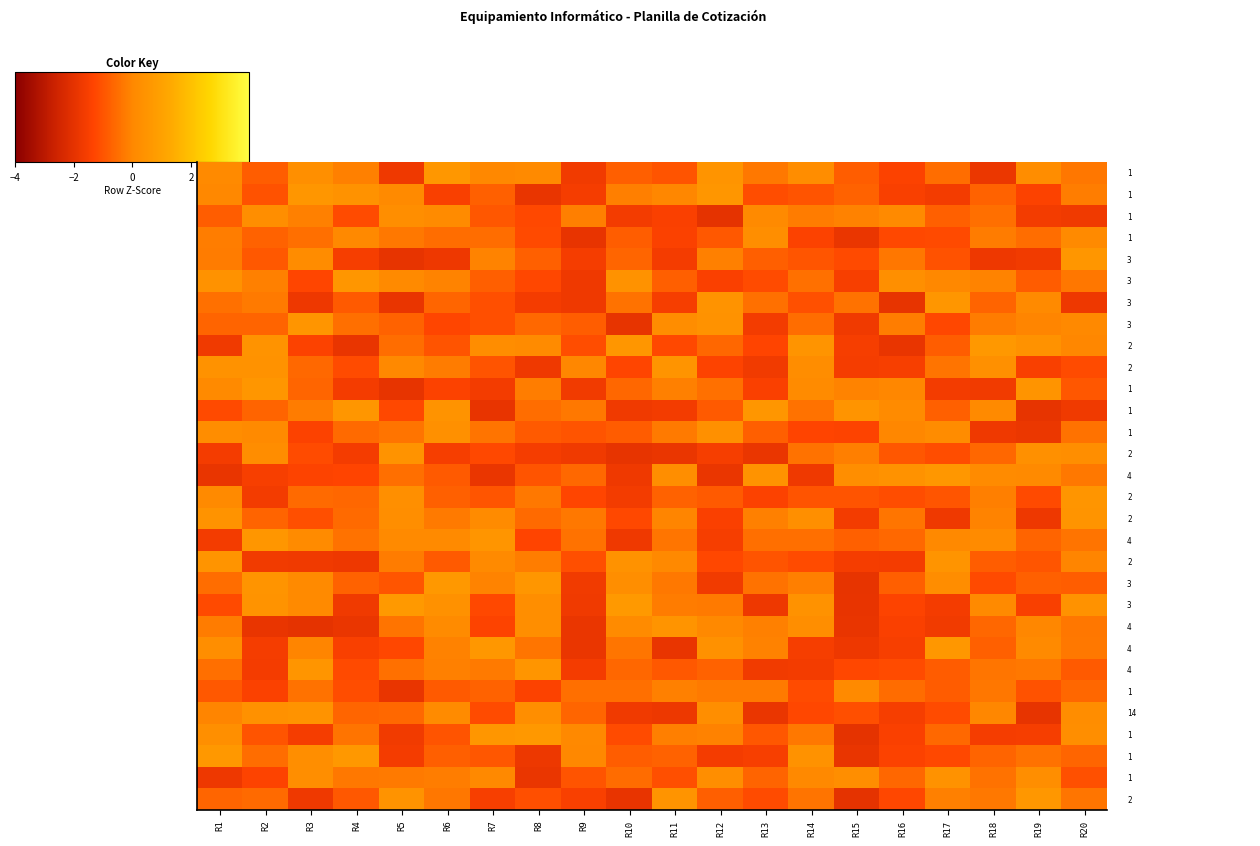

What is the greatest value displayed?

1.5